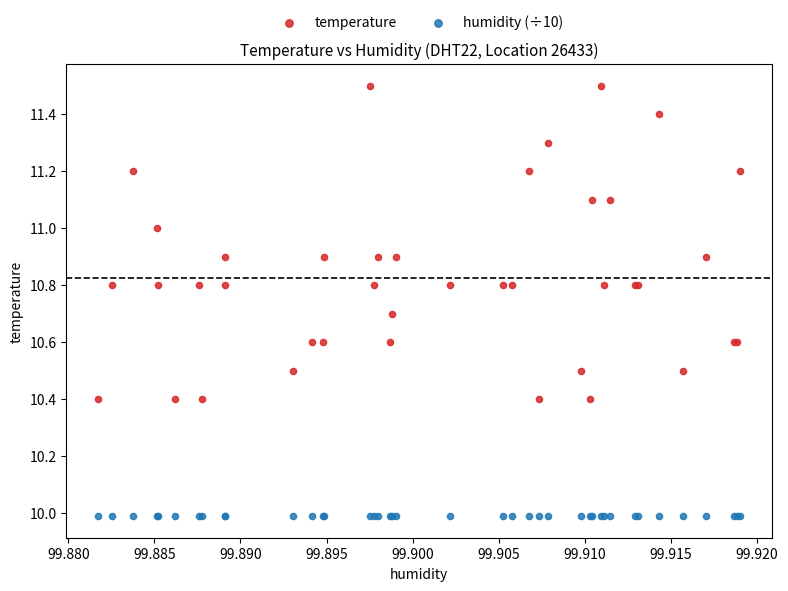

Which series reaches the maximum Y coordinate?

temperature